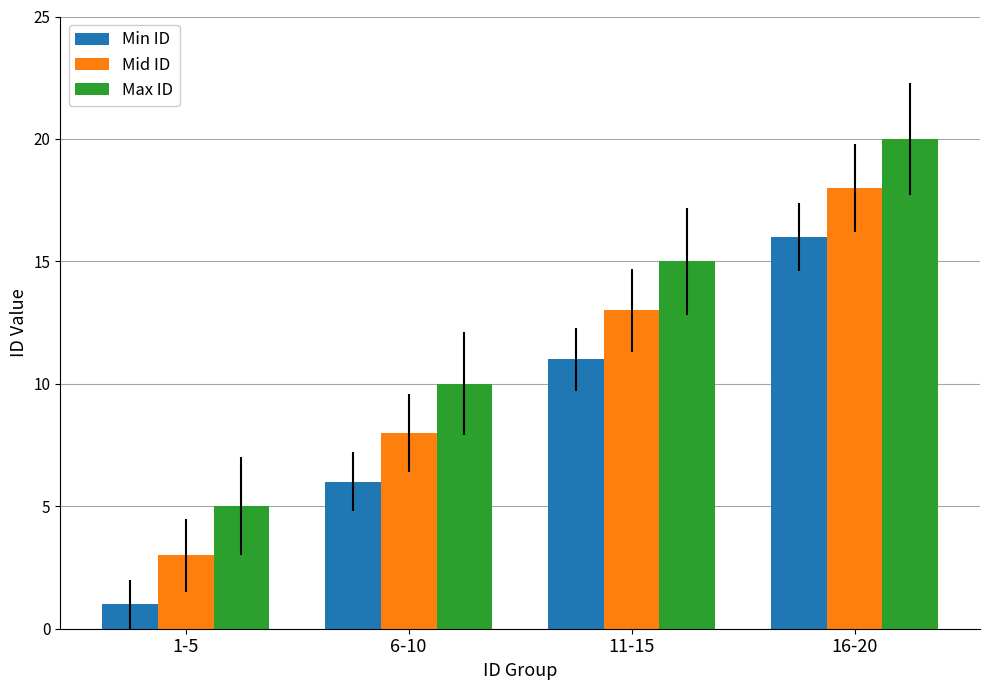

What is the spread (max minus min) of values at 16-20?

4